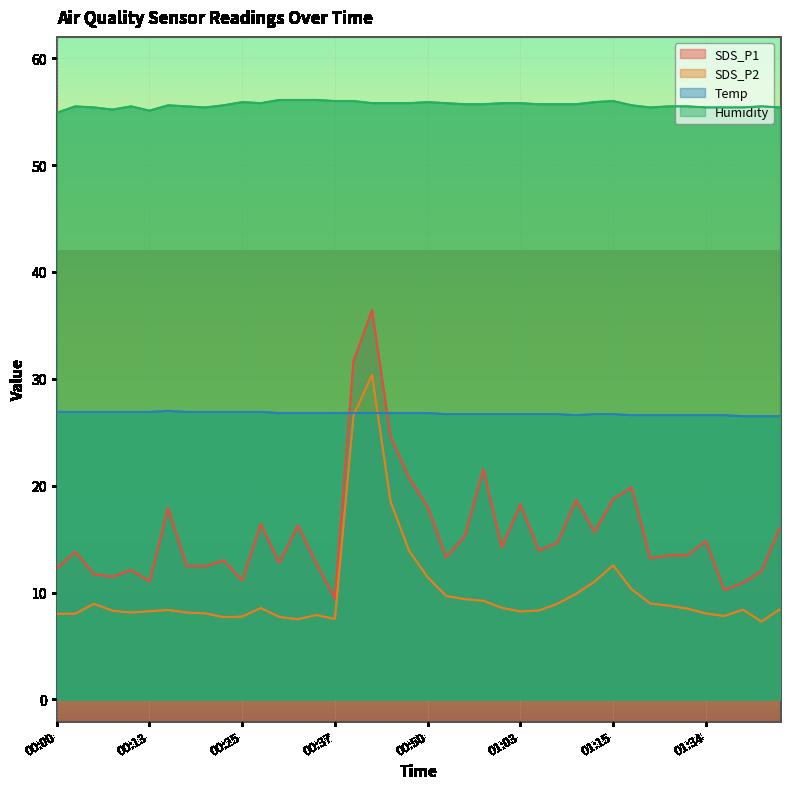

Rank the categories by SDS_P2 value from lowest to highest.

01:41, 00:32, 00:37, 00:22, 00:30, 00:25, 01:36, 00:35, 00:00, 00:03, 00:20, 01:34, 00:10, 00:18, 01:03, 00:13, 00:08, 01:06, 00:15, 01:39, 01:44, 01:31, 00:27, 01:00, 01:29, 00:05, 01:08, 01:26, 00:58, 00:55, 00:53, 01:11, 01:24, 01:13, 00:50, 01:15, 00:48, 00:45, 00:40, 00:43